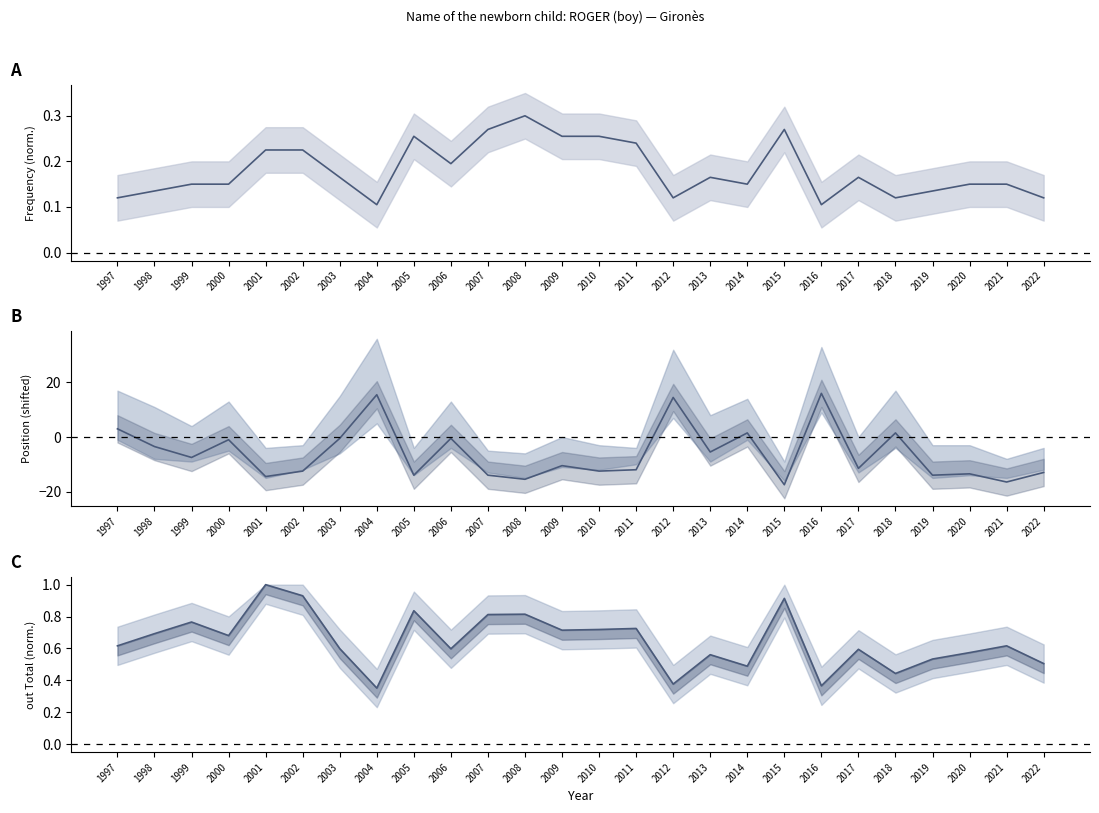

Where is the first local minimum for out Total (norm.)?

2000